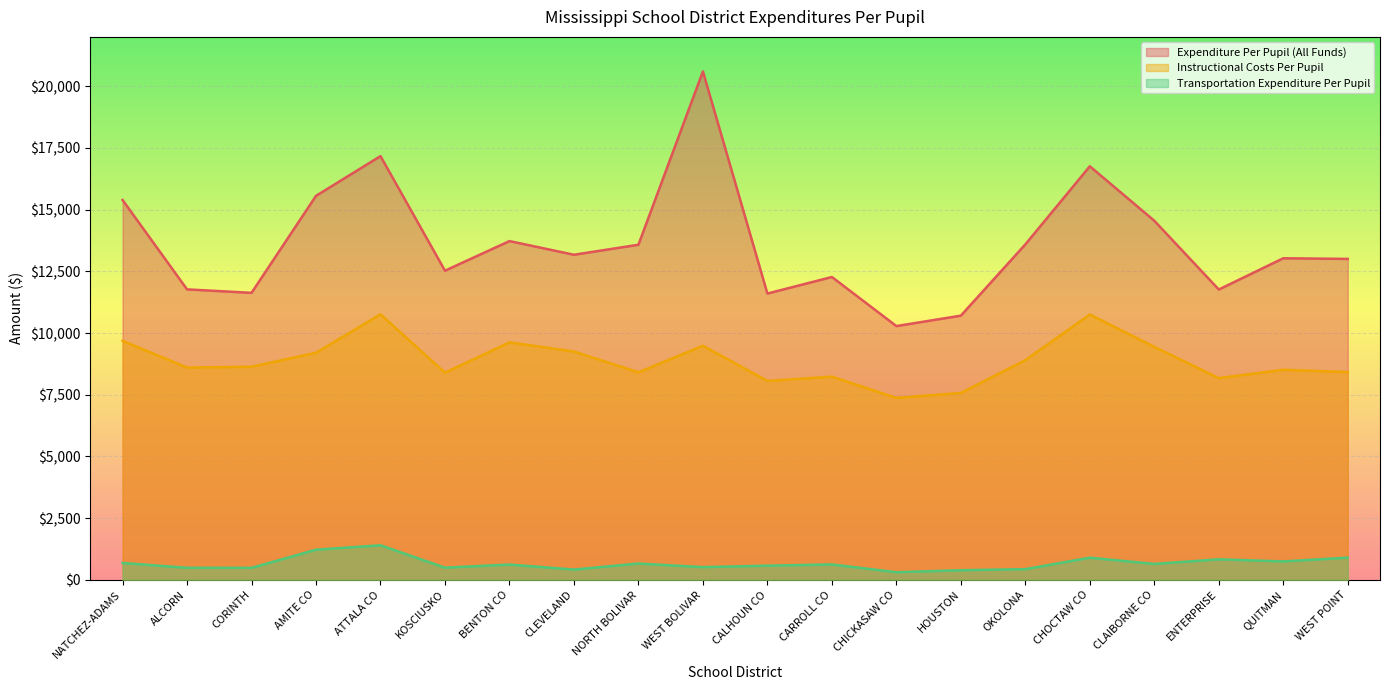

True or false: Transportation Expenditure Per Pupil has a value of 432.9 at OKOLONA.

True